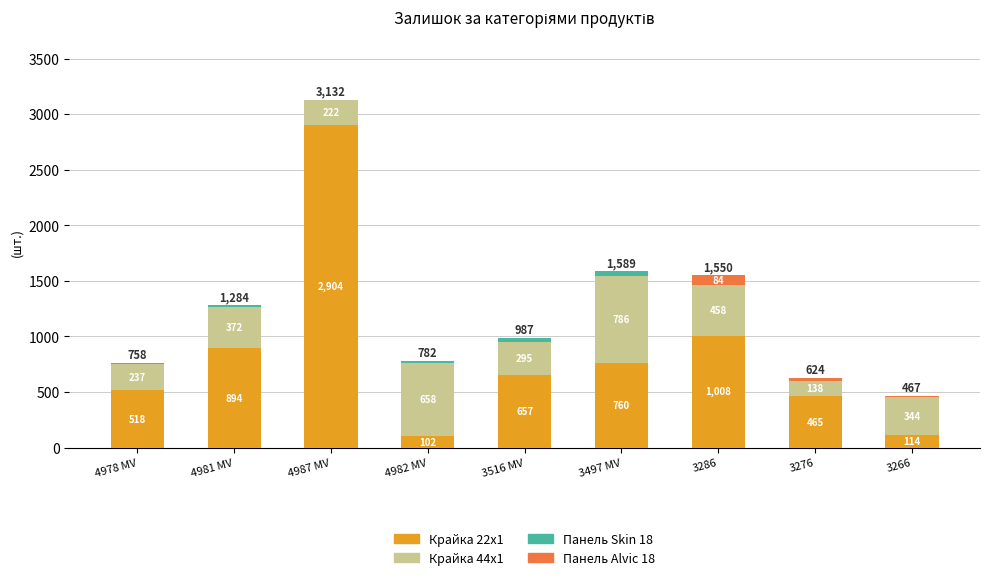

Are the bars grouped side by side (vs. stacked)?

No